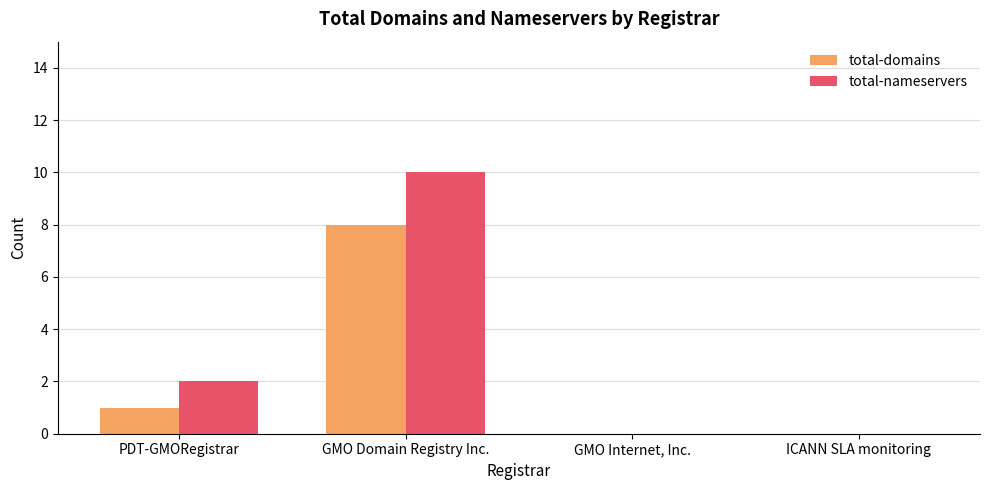

How many data points does each series have?

4